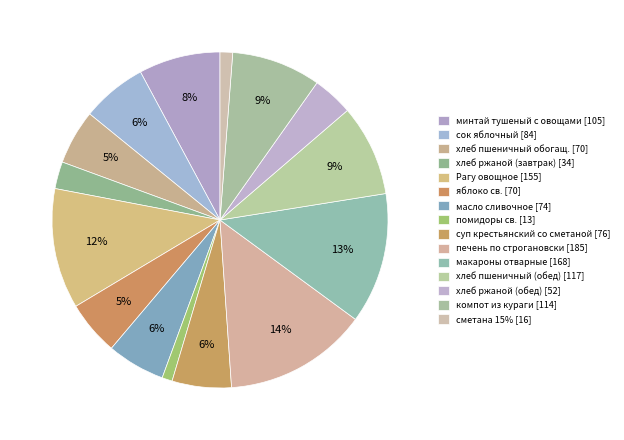

Count the number of slices in the pie.

15